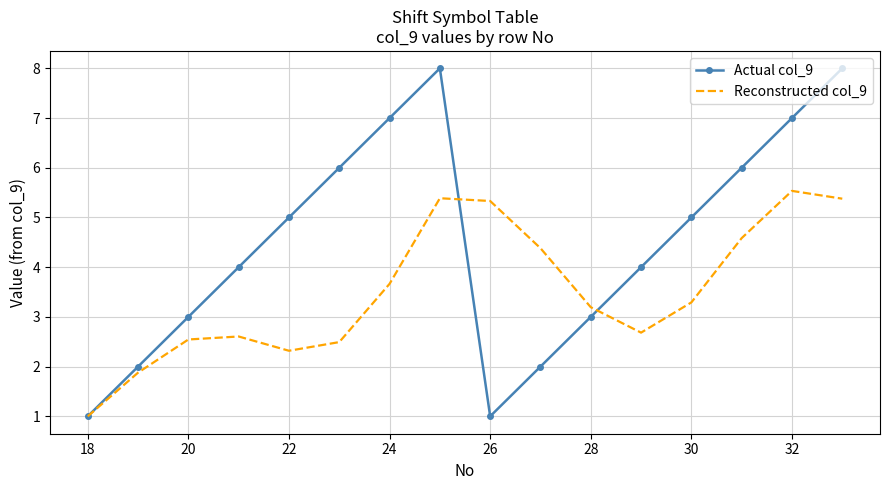

Which series has the largest range (max minus min)?

Actual col_9